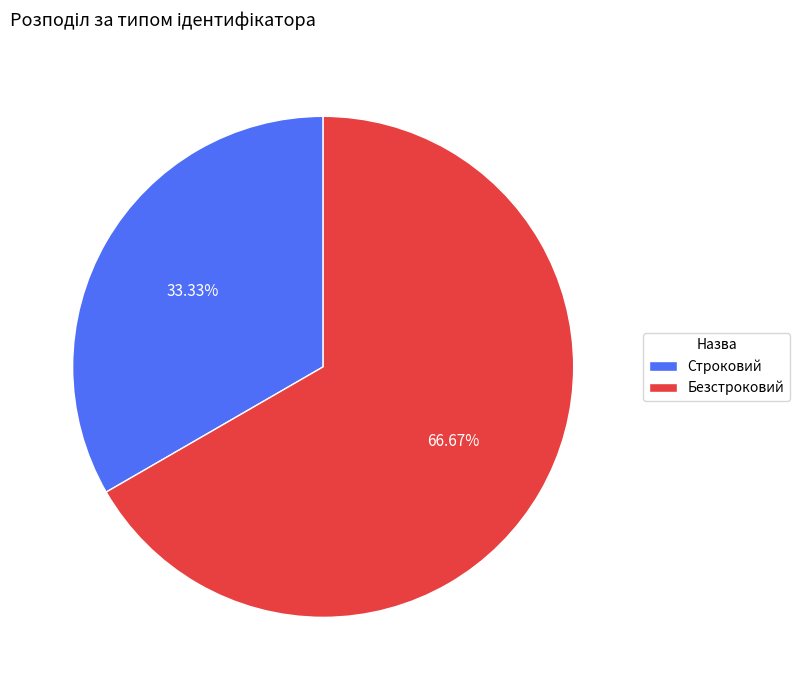

How many slices are in this pie chart?

2